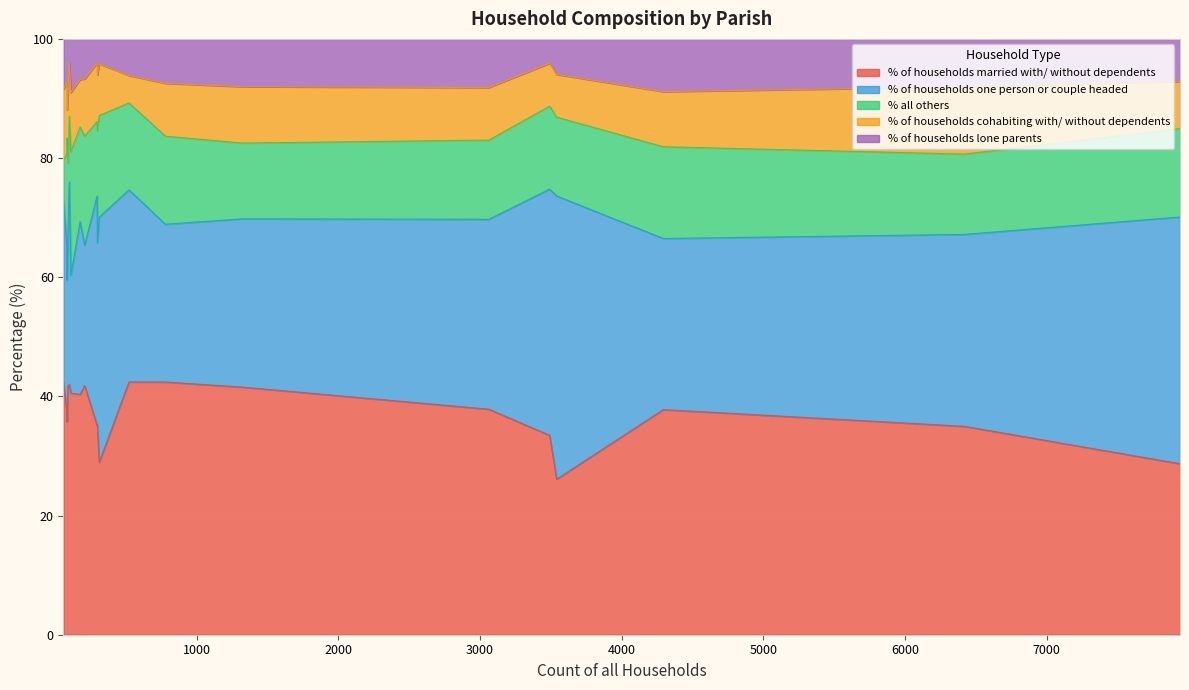

What is the minimum value for % of households married with/ without dependents?

26.1